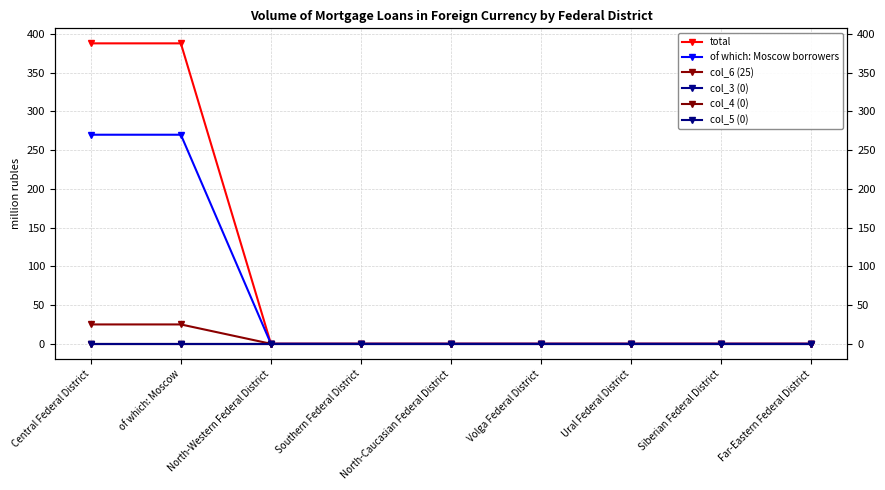

Count the number of categories in the chart.

9